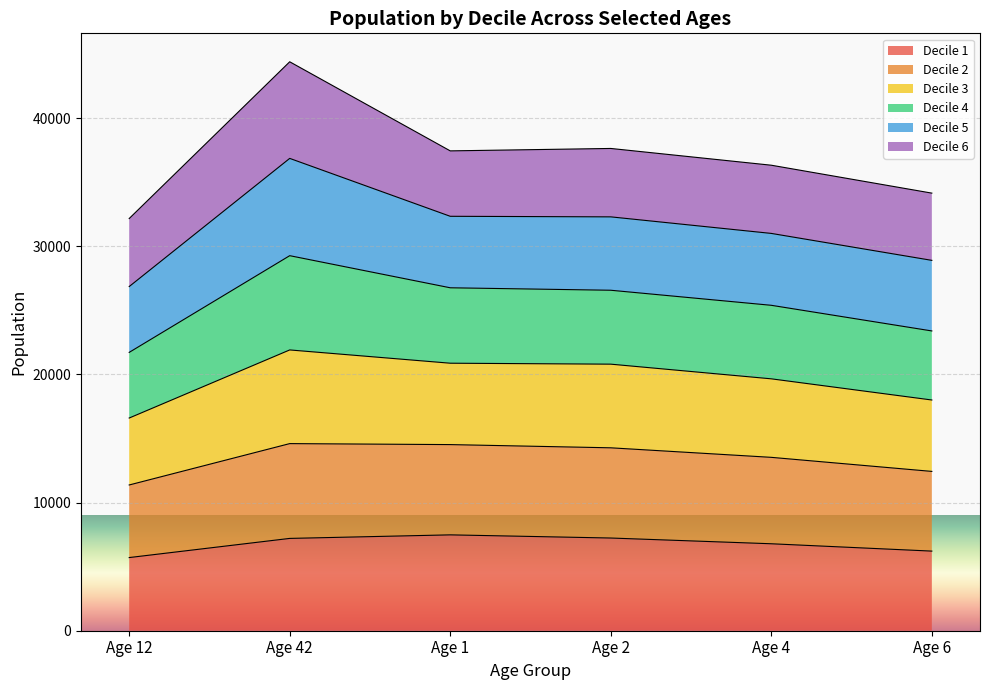

At which category is the sum across all series the highest?

Age 42